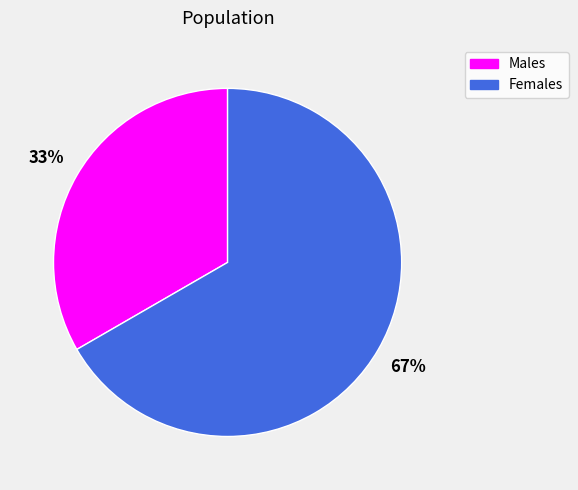

To the nearest percent, what is the average slice percentage?

50%